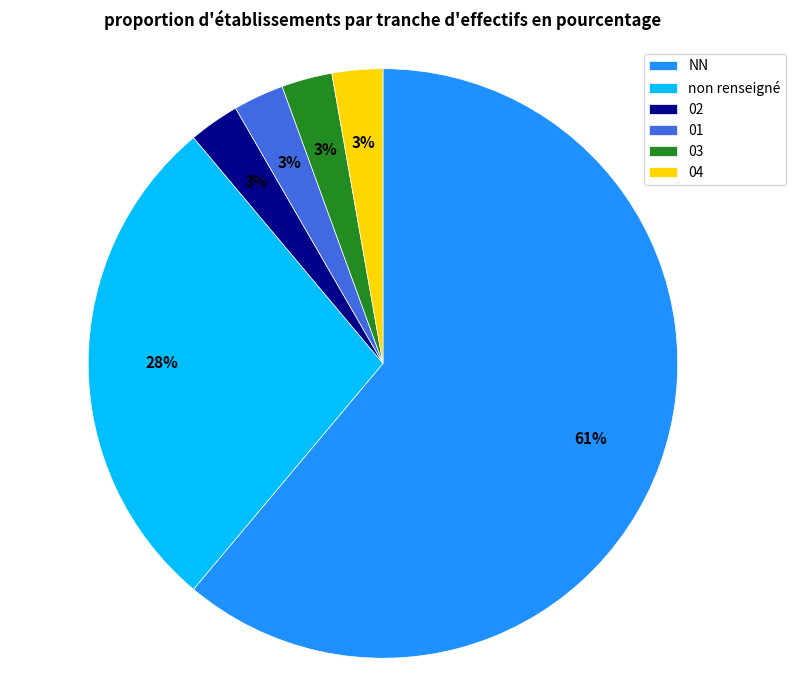

Which category has the biggest portion of the pie?

NN